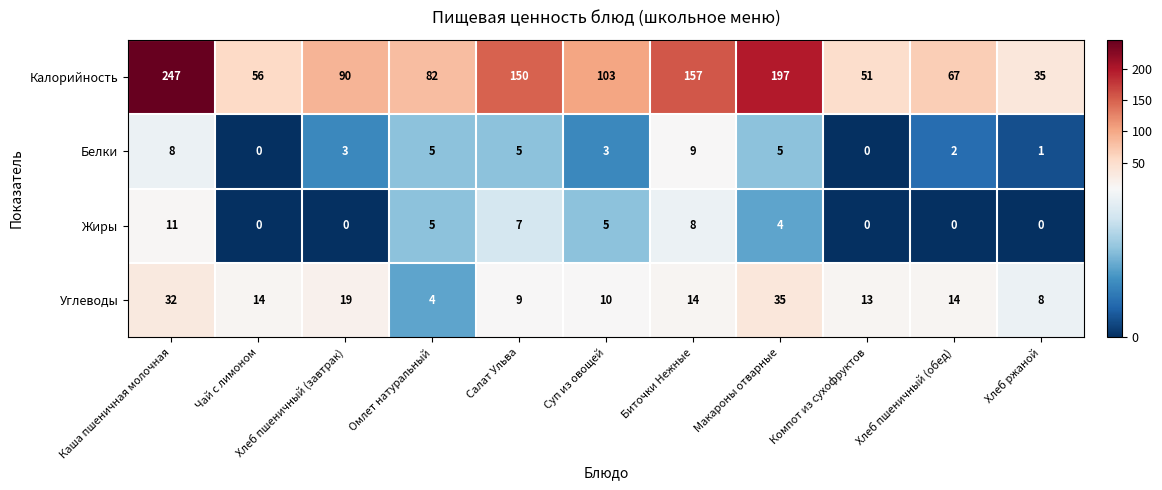

What is the difference between the second highest and minimum values in the Белки series?

8